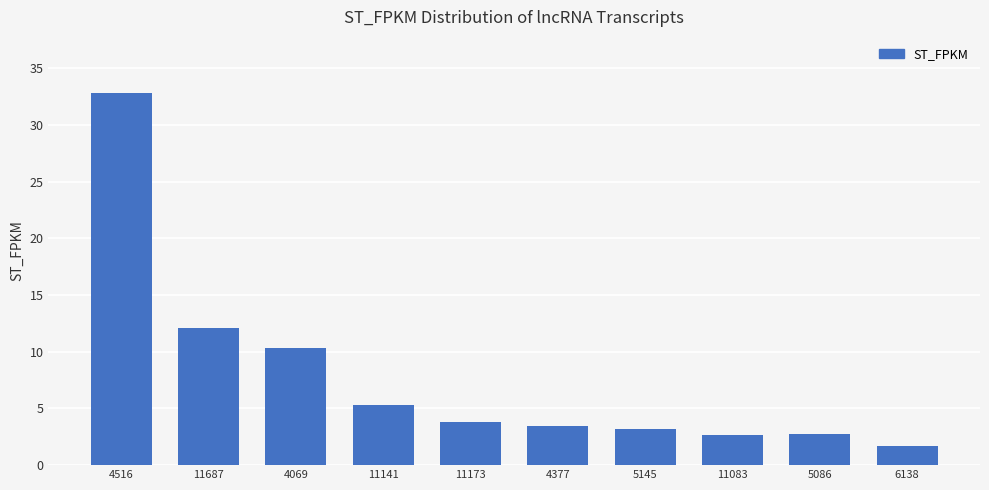

At which label does the data first exceed 3?

4516